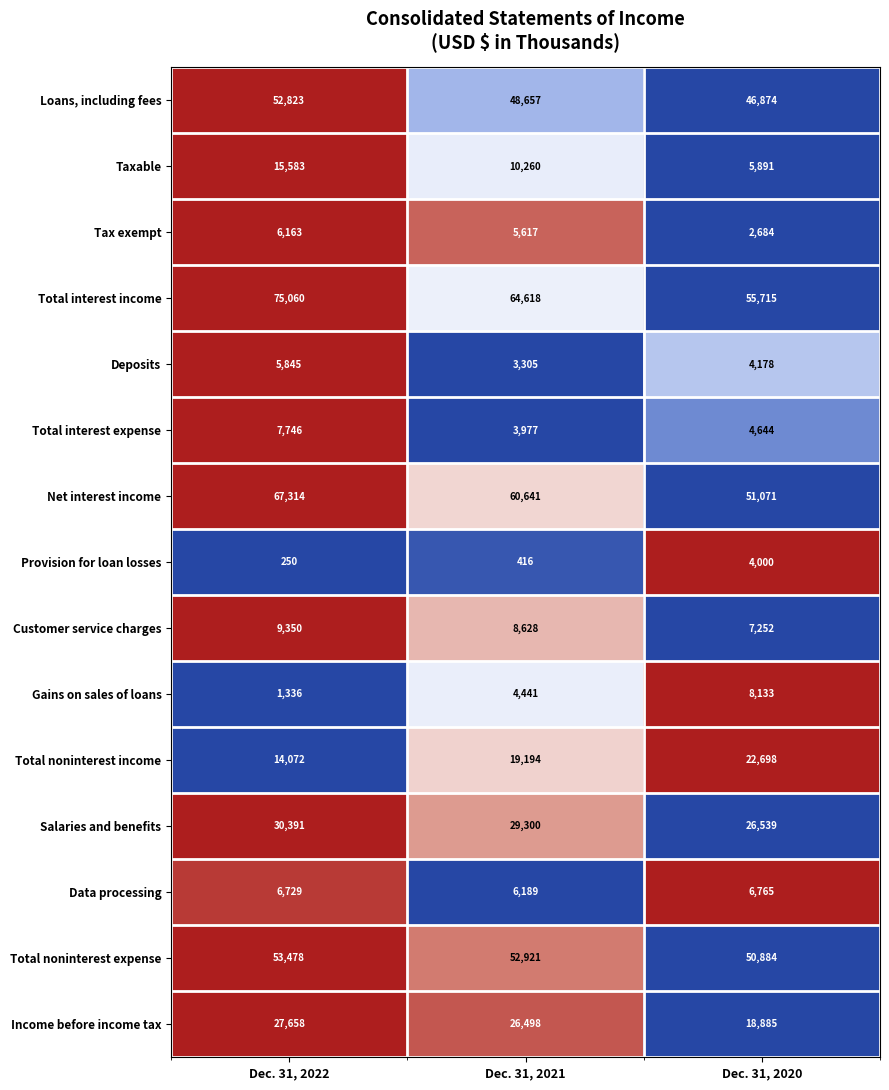

The value of Total noninterest income at Dec. 31, 2021 is 19194. True or false?

True